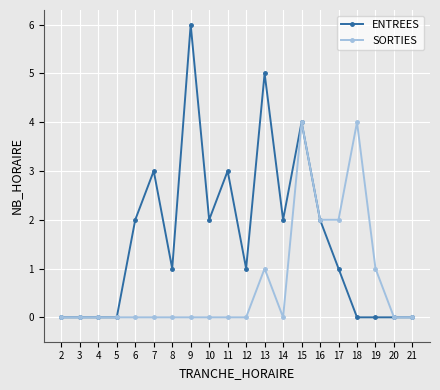

What is the highest value of the SORTIES series?

4